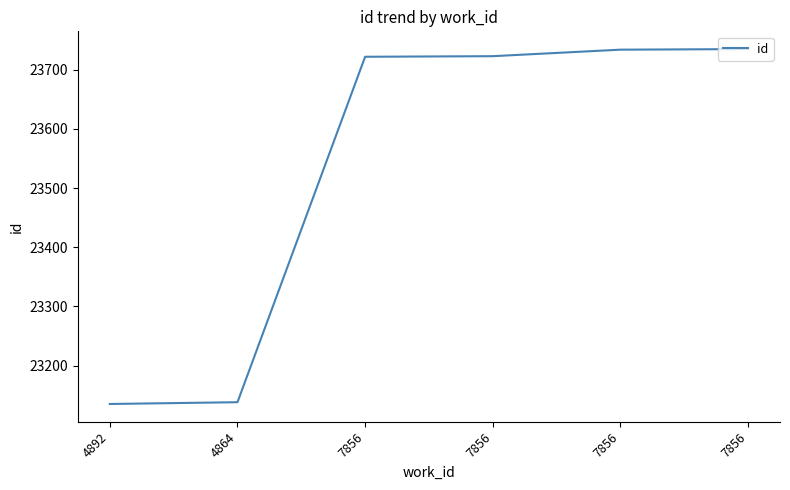

What is the difference between the maximum and minimum values?

600